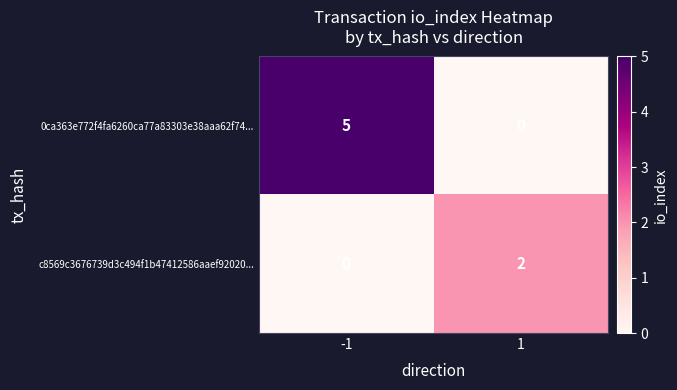

Which series has the widest spread of values?

0ca363e772f4fa6260ca77a83303e38aaa62f74...